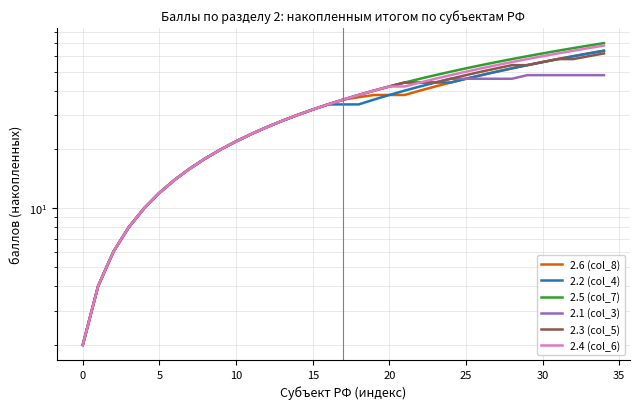

How many lines are shown in the chart?

6